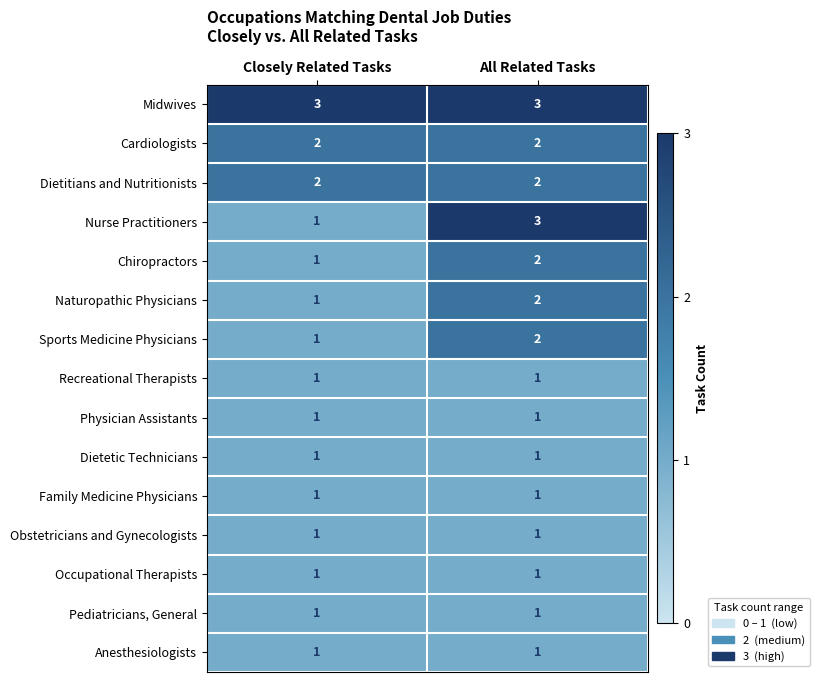

The Recreational Therapists series shows 1 at All Related Tasks. True or false?

True